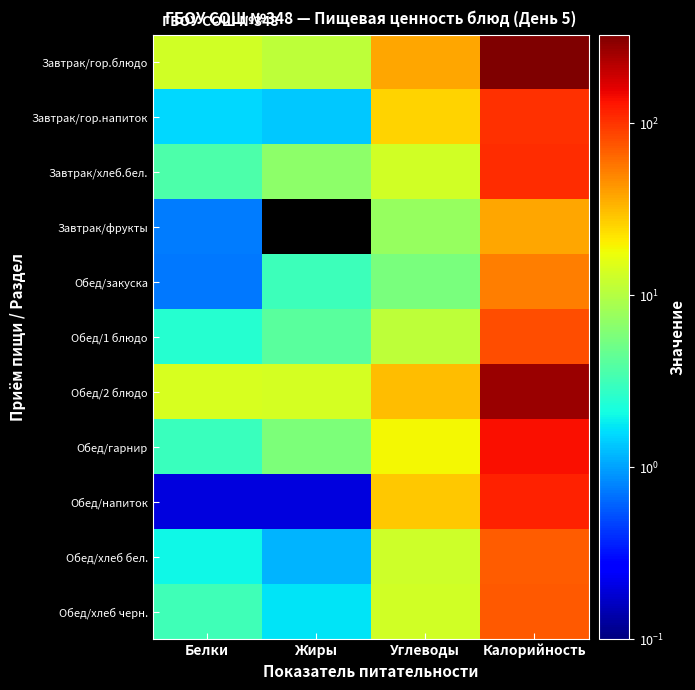

At how many categories does at least one series exceed 211?

1